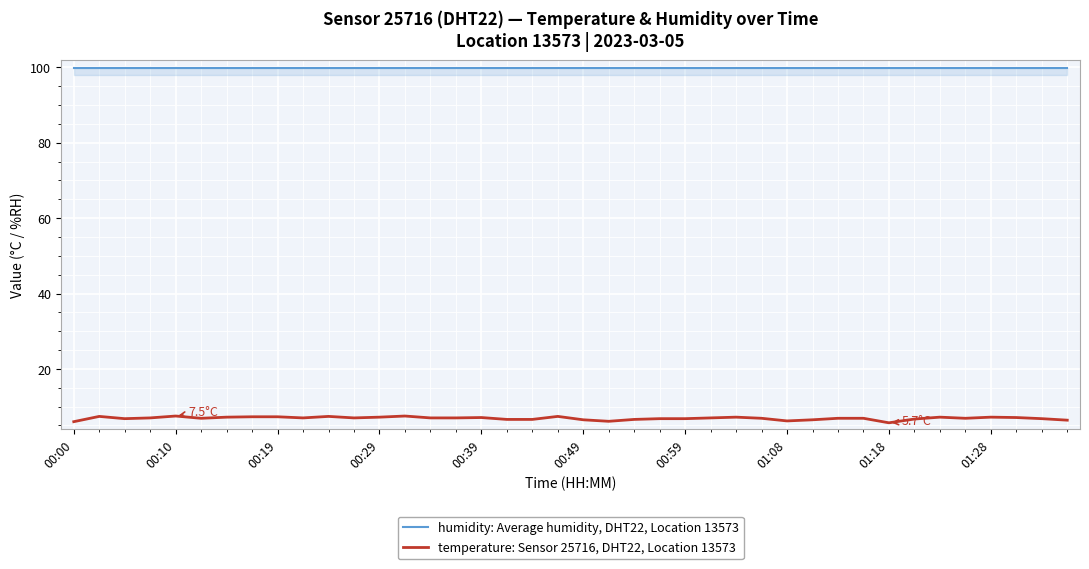

How many series are shown in this chart?

2